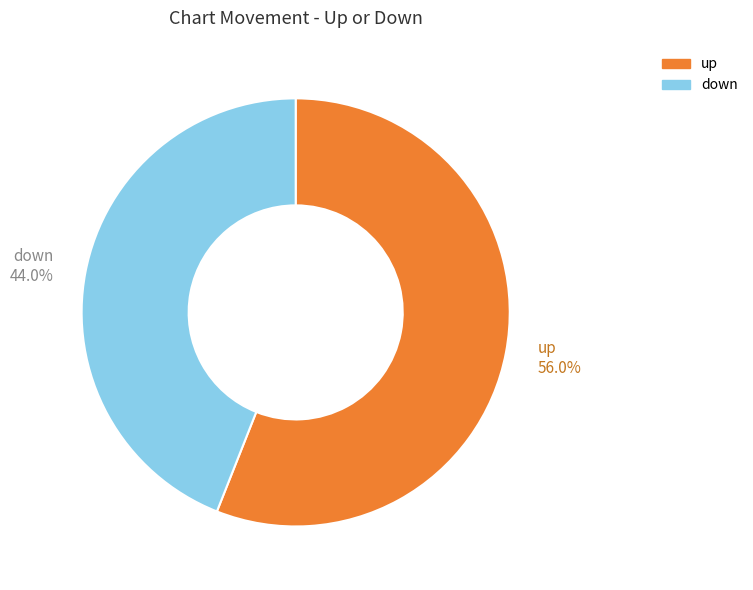

Is it true that down is 55% of the pie?

False